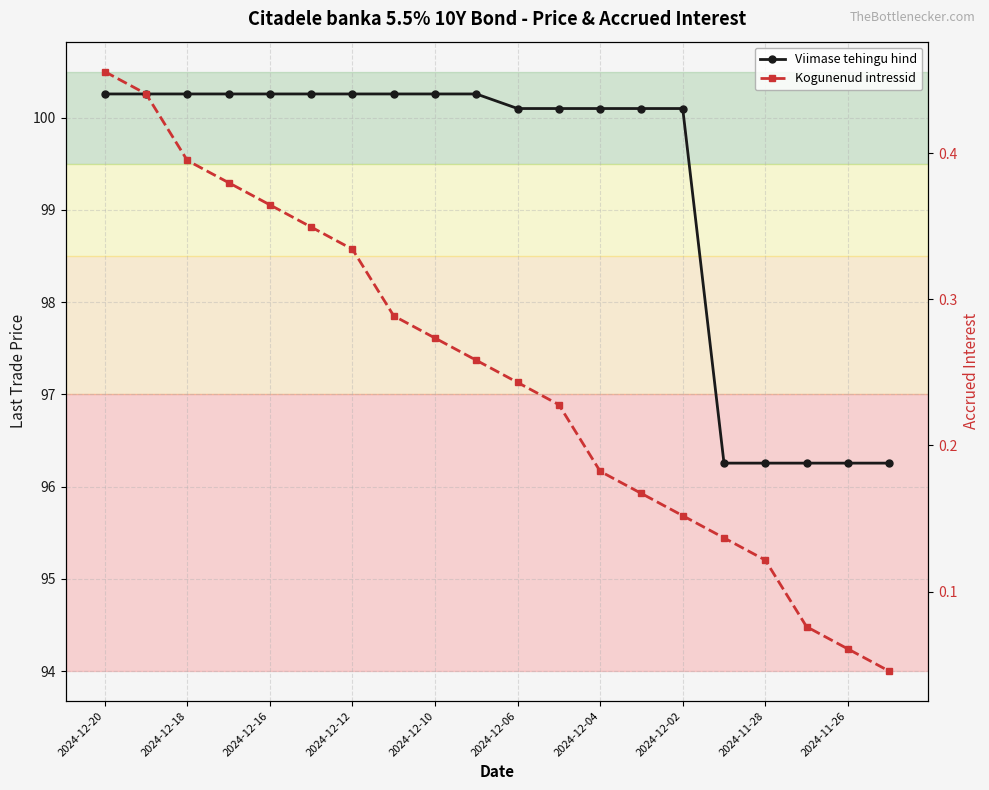

Count the Kogunenud intressid values in the range 0 to 1.

20